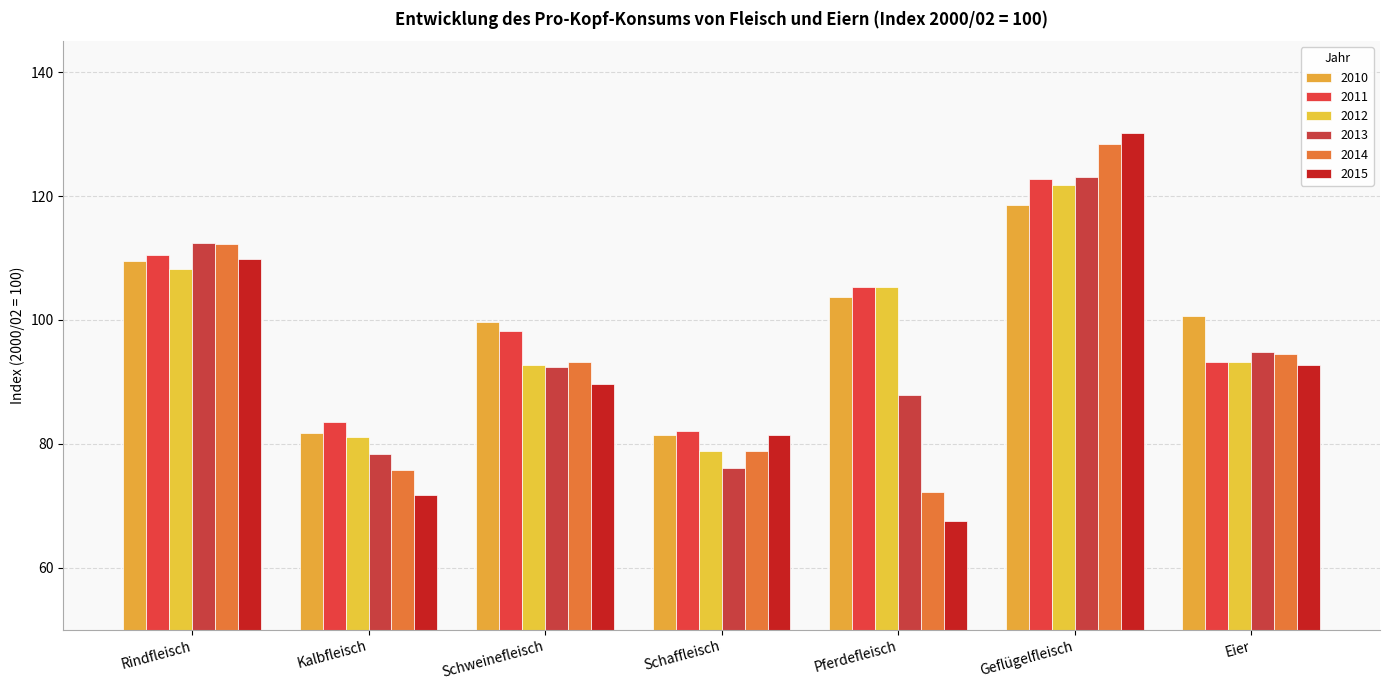

Rank the categories by 2011 value from highest to lowest.

Geflügelfleisch, Rindfleisch, Pferdefleisch, Schweinefleisch, Eier, Kalbfleisch, Schaffleisch